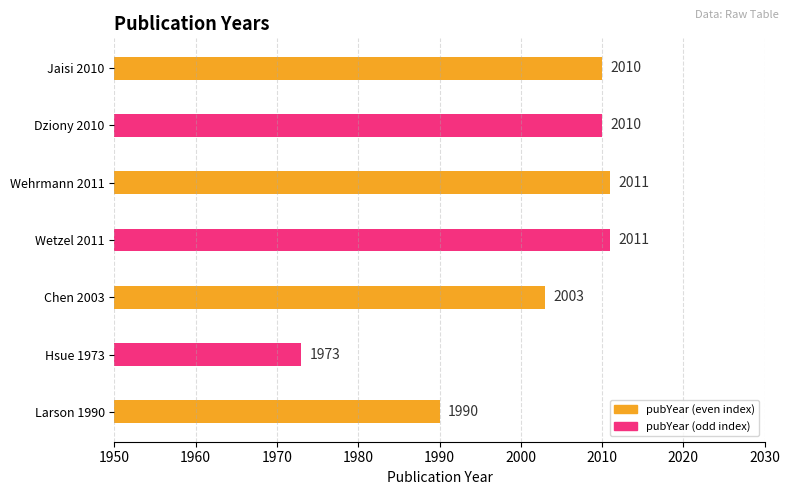

The value at Chen 2003 is 3118. True or false?

False